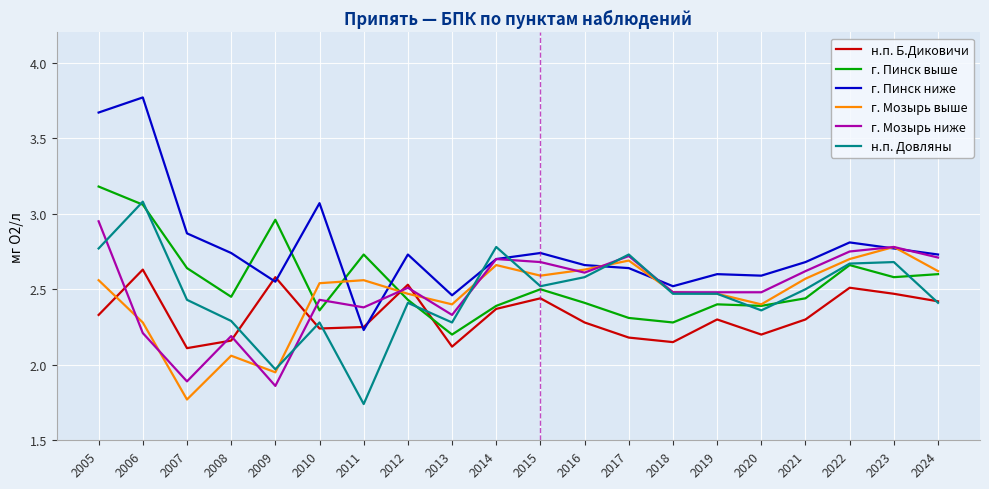

Is the value of н.п. Довляны at 2008 greater than the value of г. Пинск ниже at 2017?

No